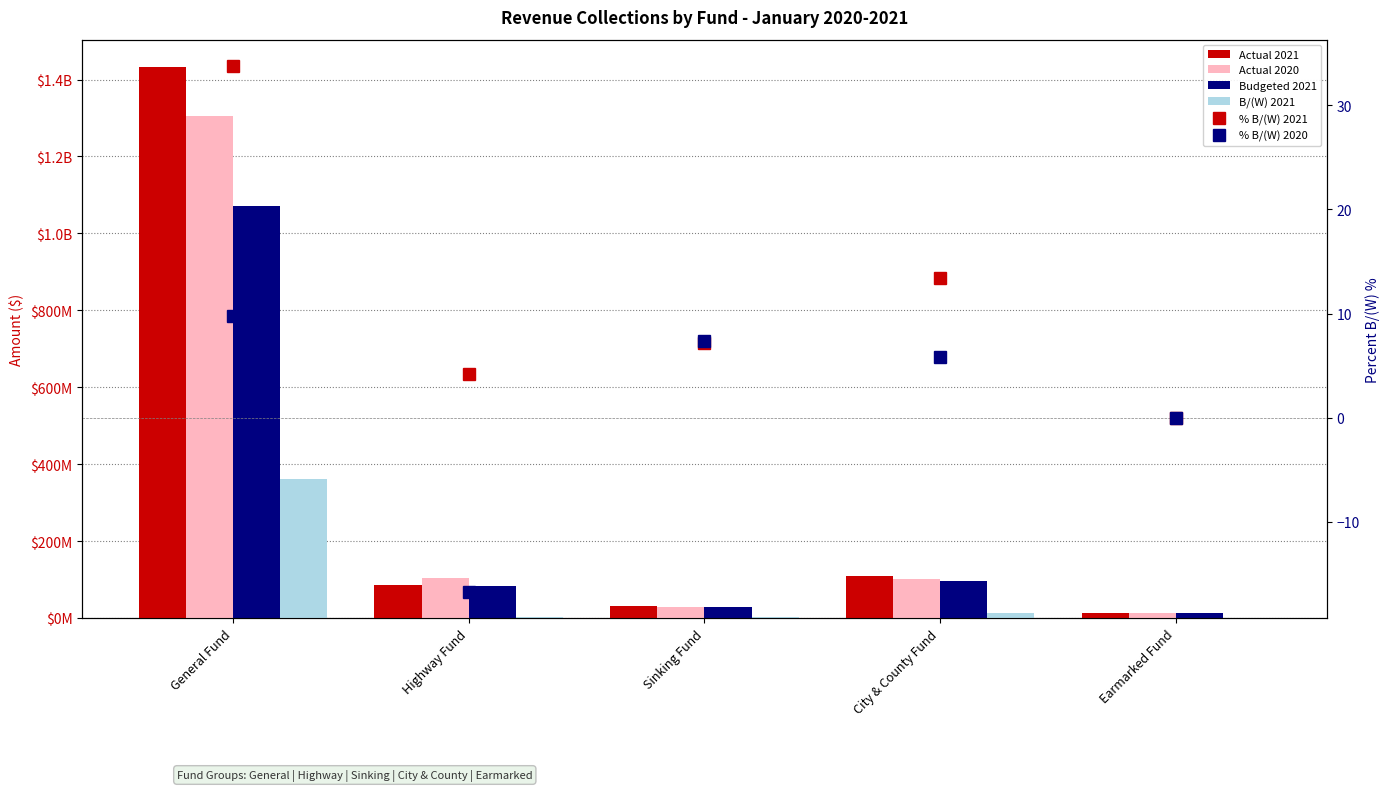

What is the smallest value displayed?

-16.7